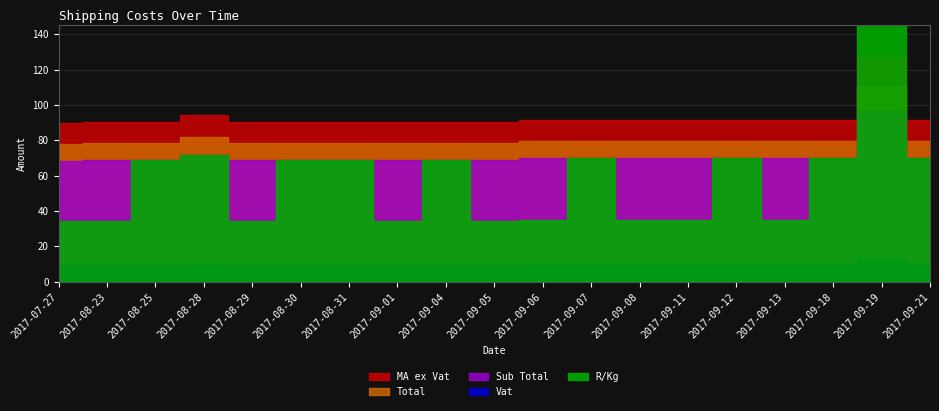

At which label is Total closest to 94?

2017-08-28